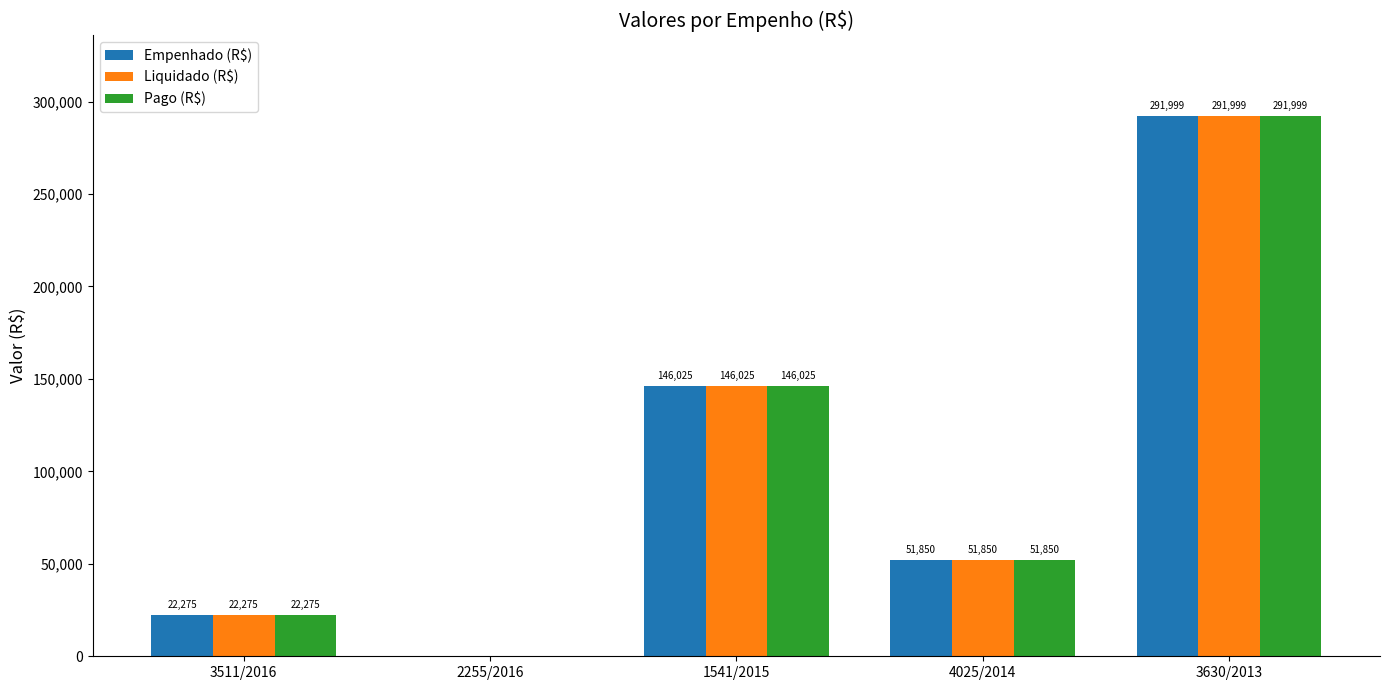

What are all the series names shown in the legend?

Empenhado (R$), Liquidado (R$), Pago (R$)